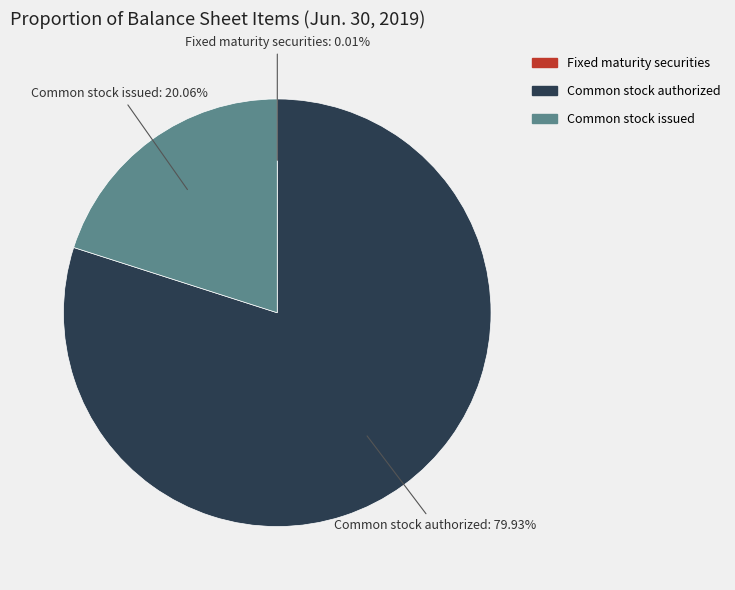

Is there any slice that represents more than half of the pie?

Yes